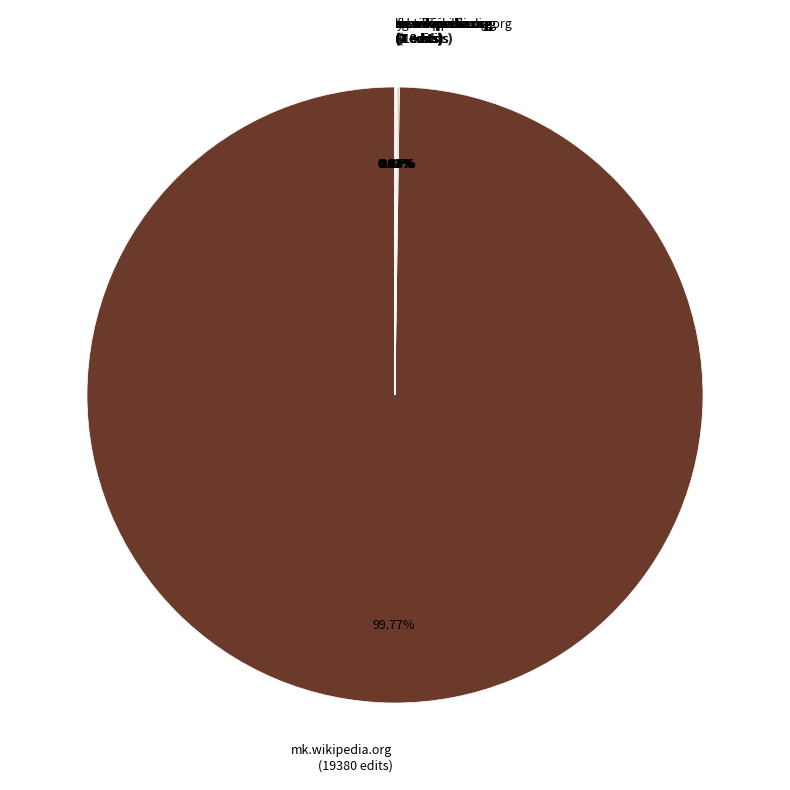

Does mk.wikipedia.org (19380 edits) represent more than half of the total?

Yes